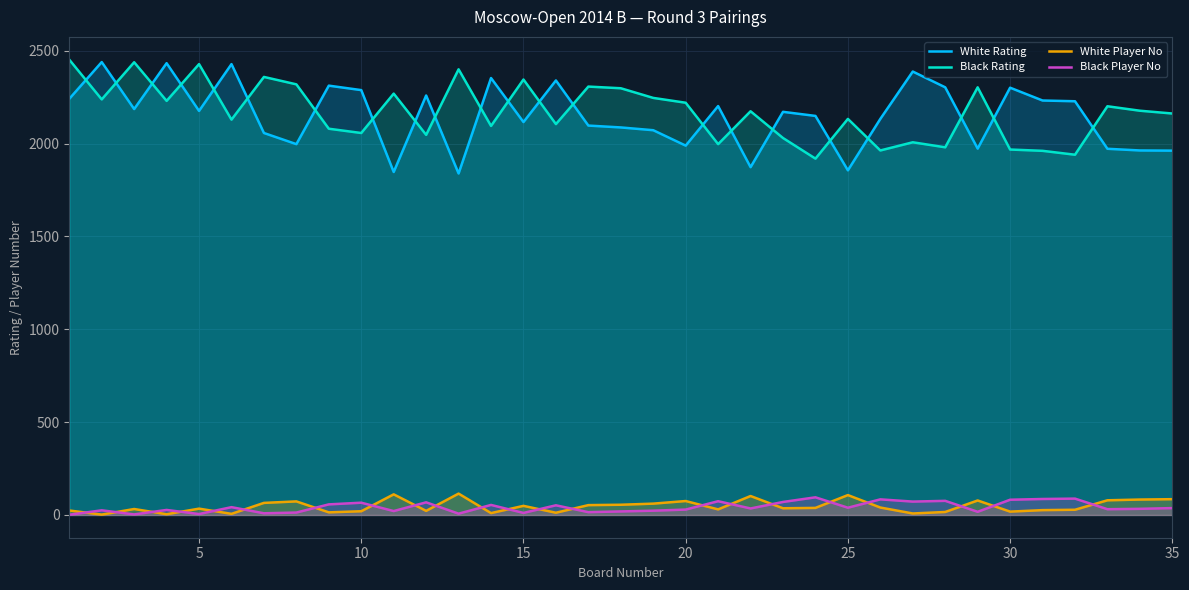

The value of White Rating at 30 is 2301. True or false?

True